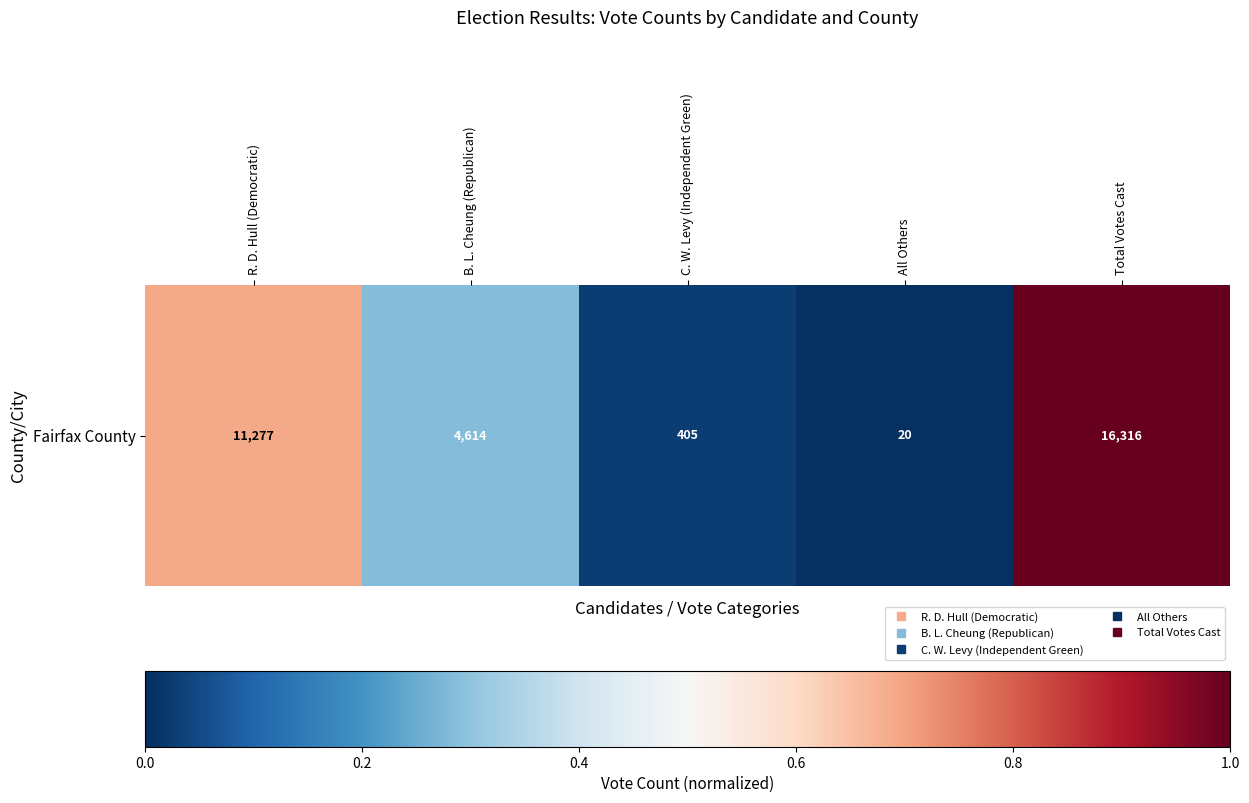

At which category does the chart reach its peak across all series?

Total Votes Cast